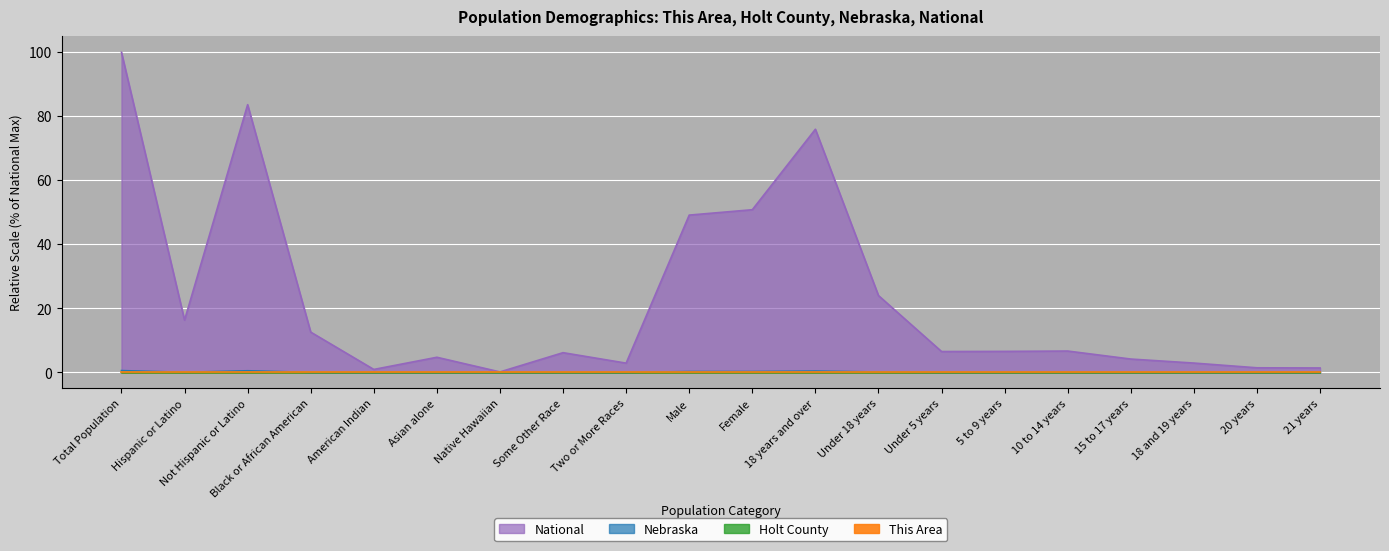

At which label is This Area closest to 0?

Hispanic or Latino